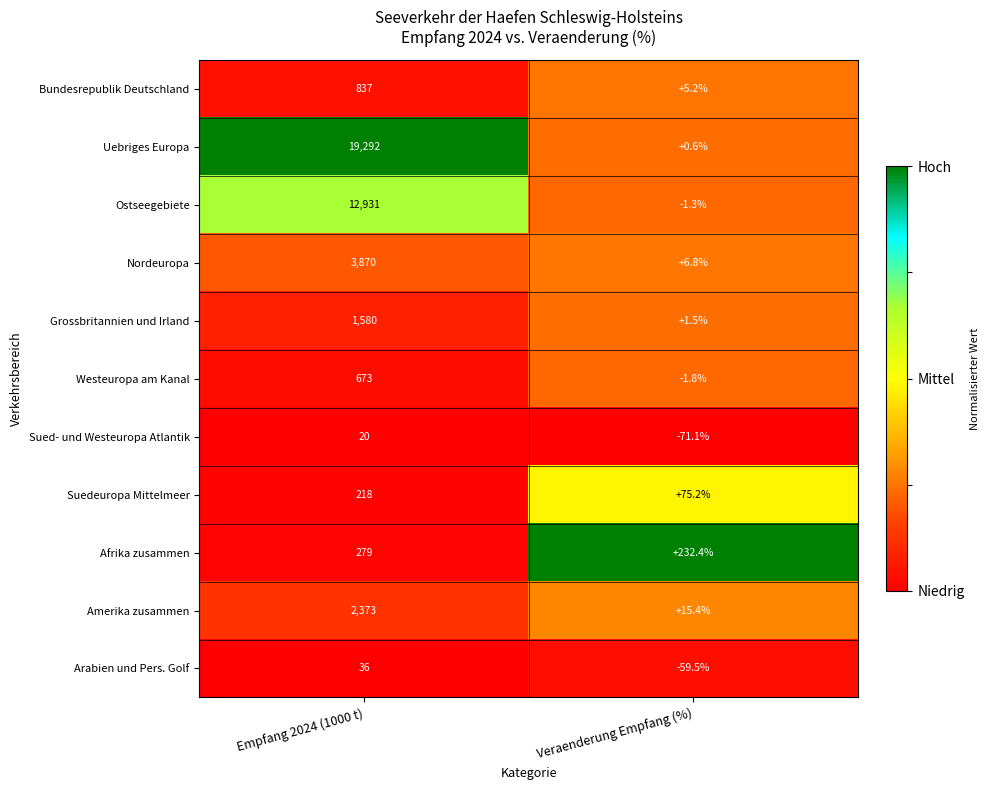

Reading left to right, transcribe all the data shown in this chart.

Bundesrepublik Deutschland: 837.0	5.2
Uebriges Europa: 19292.0	0.6
Ostseegebiete: 12931.0	-1.3
Nordeuropa: 3870.0	6.8
Grossbritannien und Irland: 1580.0	1.5
Westeuropa am Kanal: 673.0	-1.8
Sued- und Westeuropa Atlantik: 20.0	-71.1
Suedeuropa Mittelmeer: 218.0	75.2
Afrika zusammen: 279.0	232.4
Amerika zusammen: 2373.0	15.4
Arabien und Pers. Golf: 36.0	-59.5